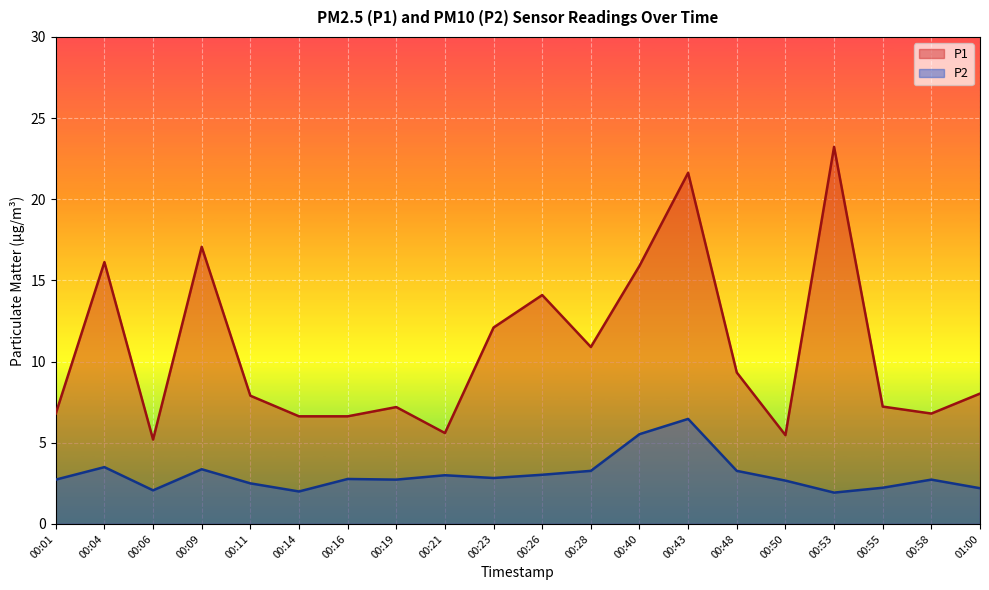

Which has a higher value, 00:21 or 00:09?

00:09